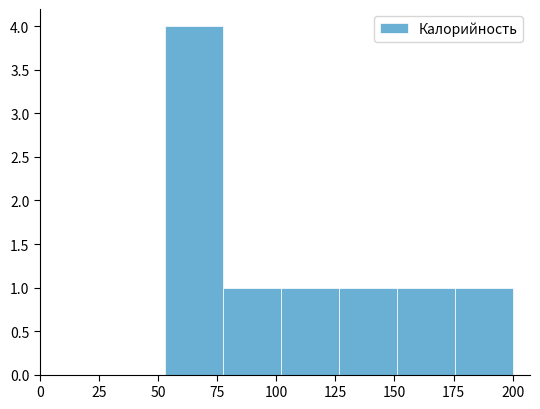

Reading left to right, transcribe this chart: for each bar, give the range it covers on the x-axis and its height. Neither the bar edges nor the heights are printed on the chart, so give them approximately, as read against the axes.

53.0 to 77.5: 4
77.5 to 102.0: 1
102.0 to 126.5: 1
126.5 to 151.0: 1
151.0 to 175.5: 1
175.5 to 200.0: 1